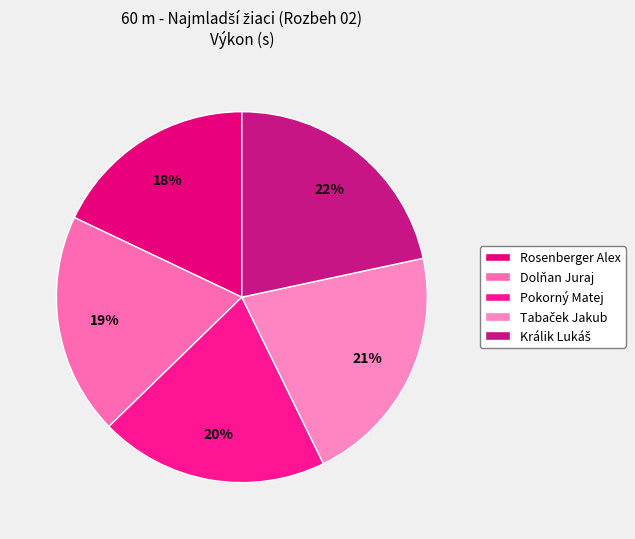

What is the ratio of the value at Tabaček Jakub to the value at Dolňan Juraj?

1.1